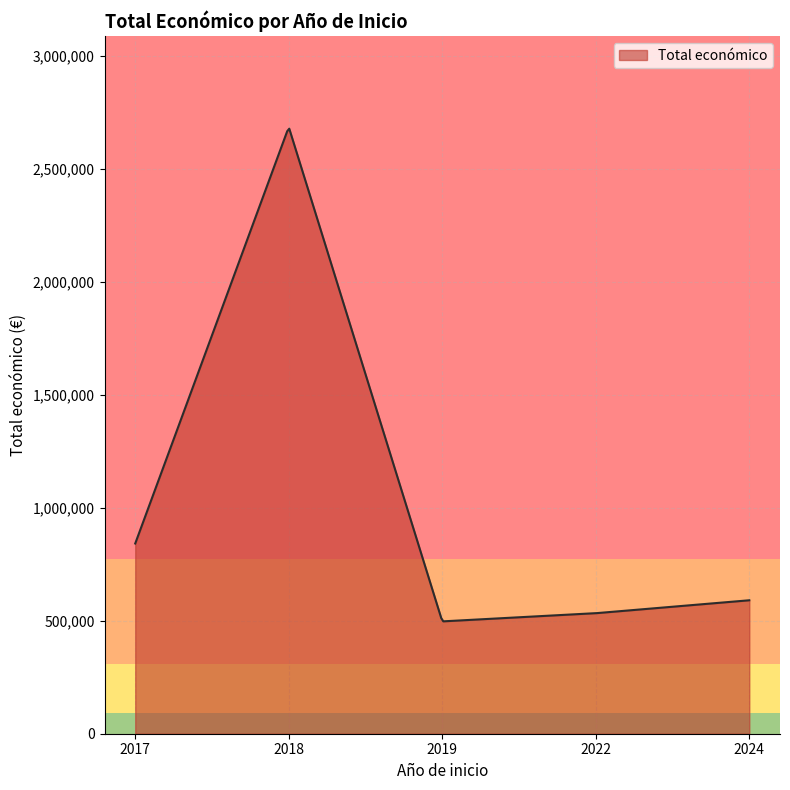

What is the average value?

1106819.2